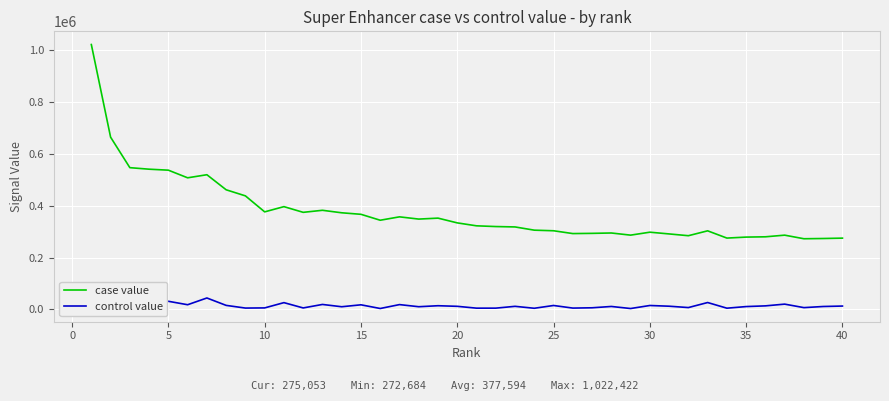

How many lines are shown in the chart?

2